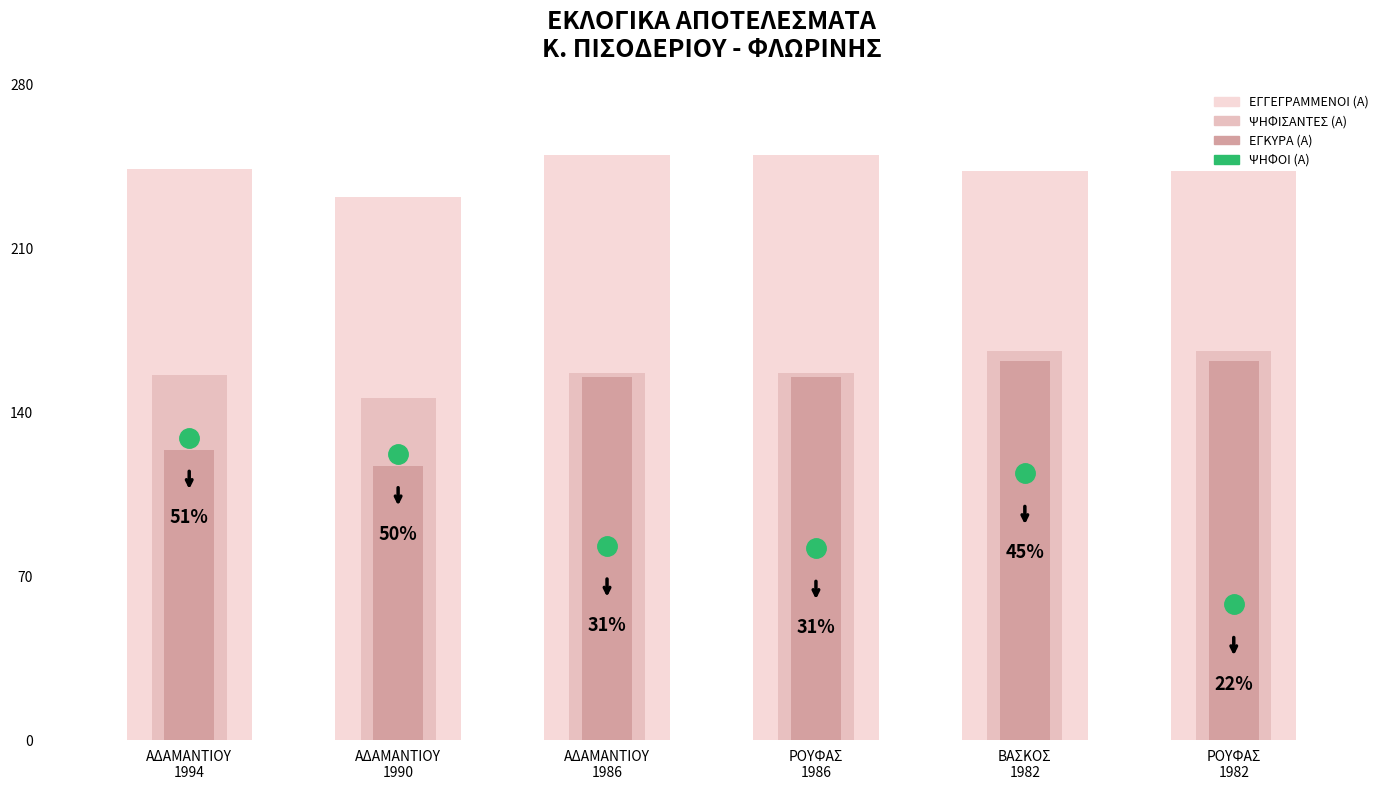

How many values in the ΕΓΓΕΓΡΑΜΜΕΝΟΙ (Α) series exceed 244?

2